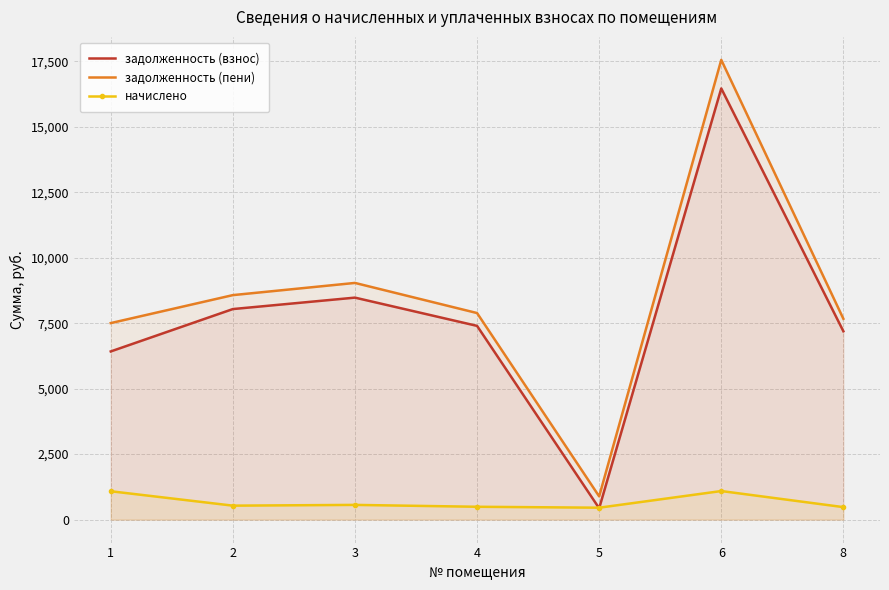

How many times do задолженность (взнос) and начислено cross each other?

2